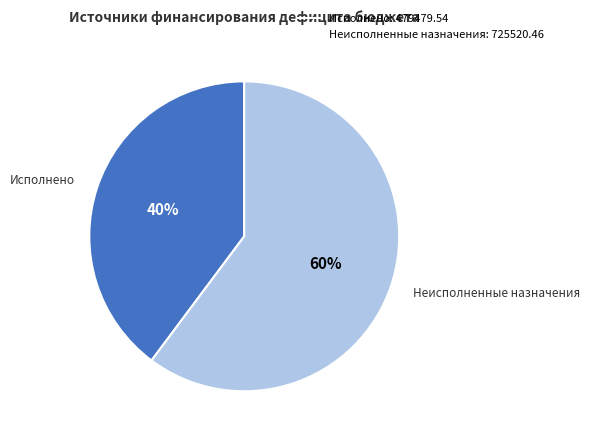

To the nearest percent, what is the difference between the largest and smallest slice percentages?

20%